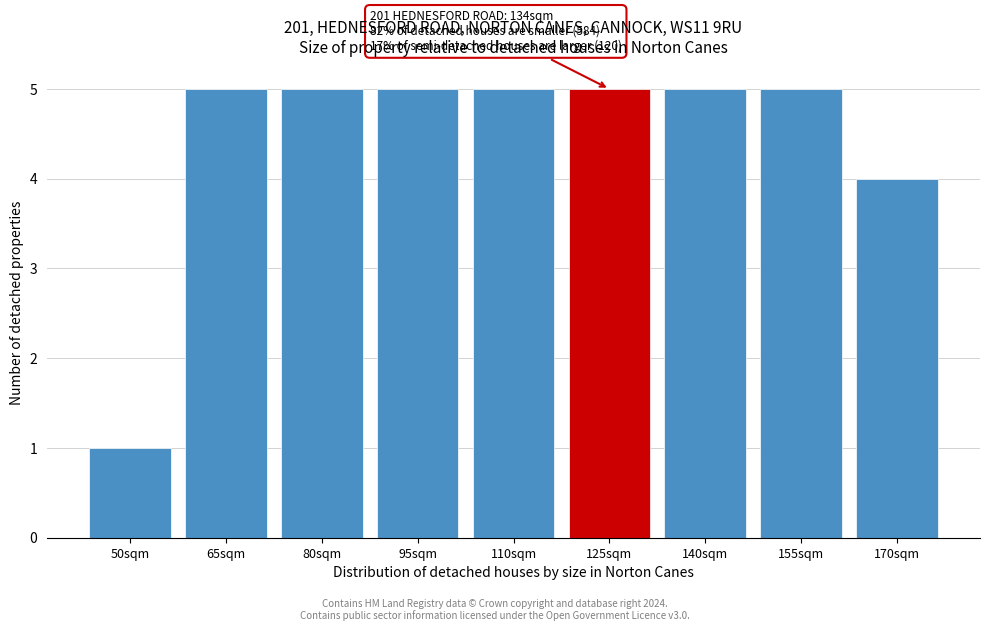

Reading right to left, extract all data points from this chart.

4	5	5	5	5	5	5	5	1